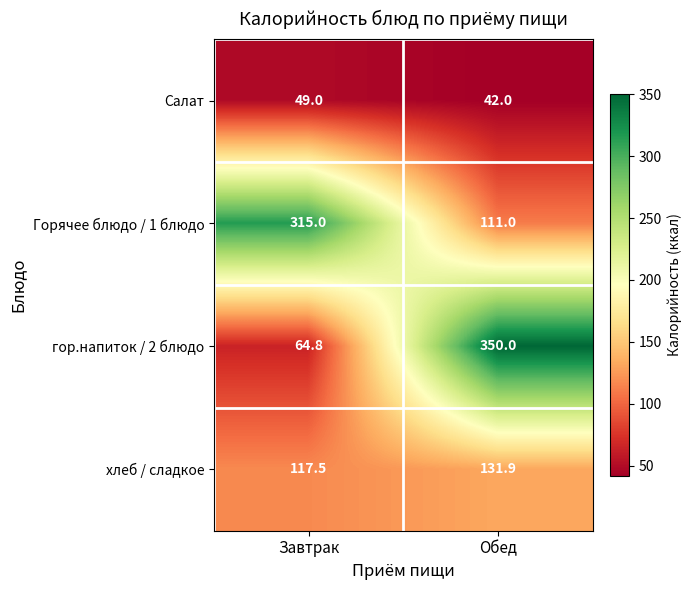

What is the total value across all series at Обед?

634.9